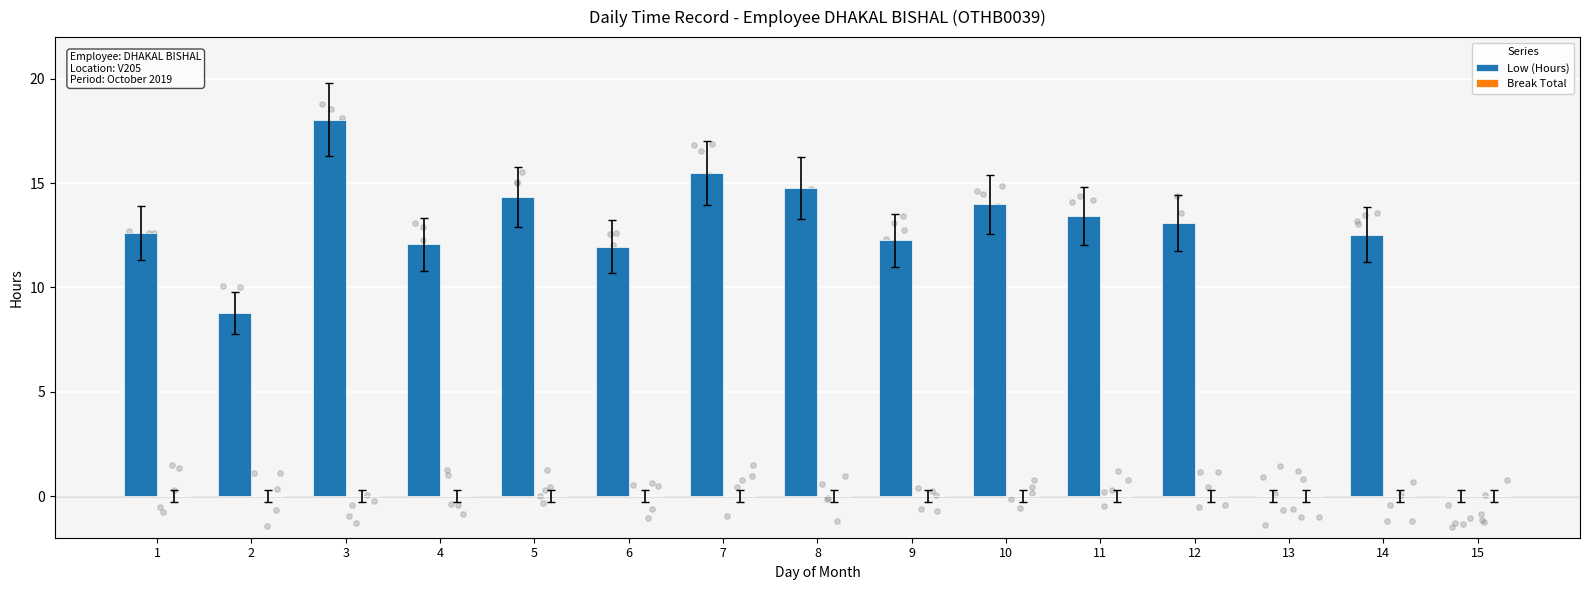

Which series contains the lowest Y value?

Low (Hours)